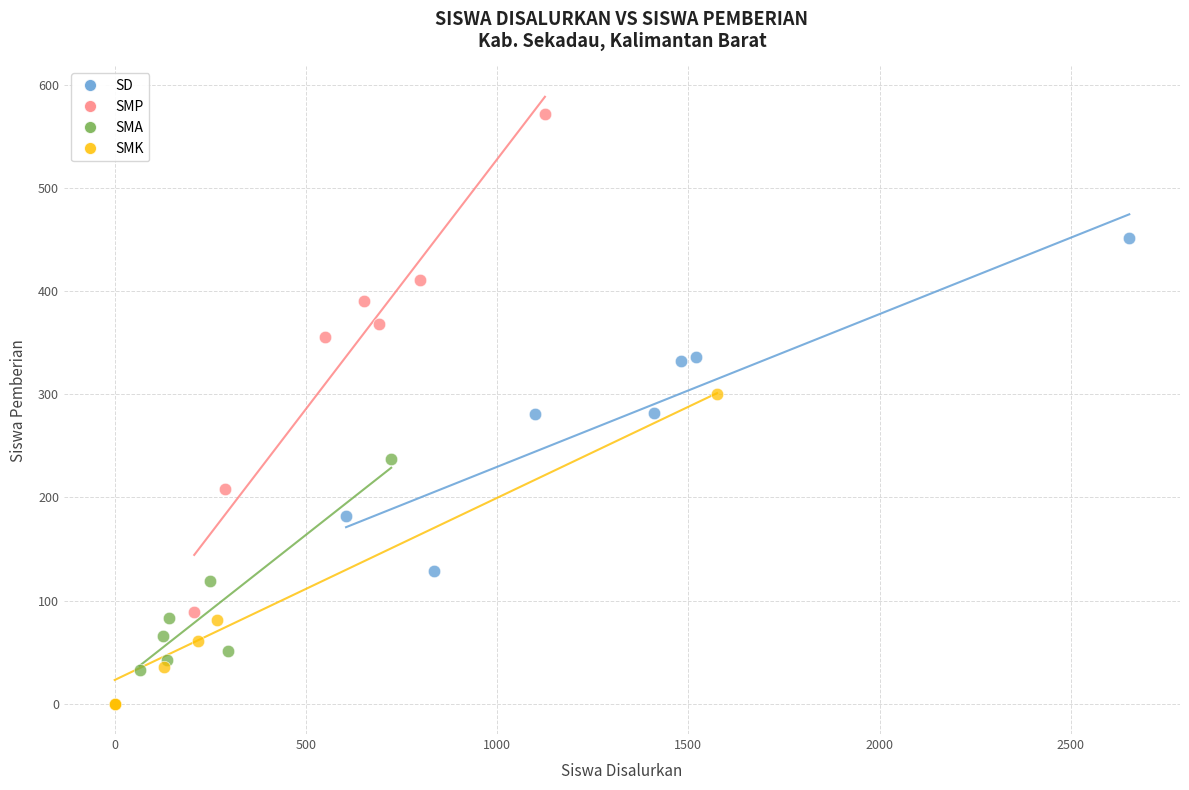

What are all the series names shown in the legend?

SD, SMP, SMA, SMK